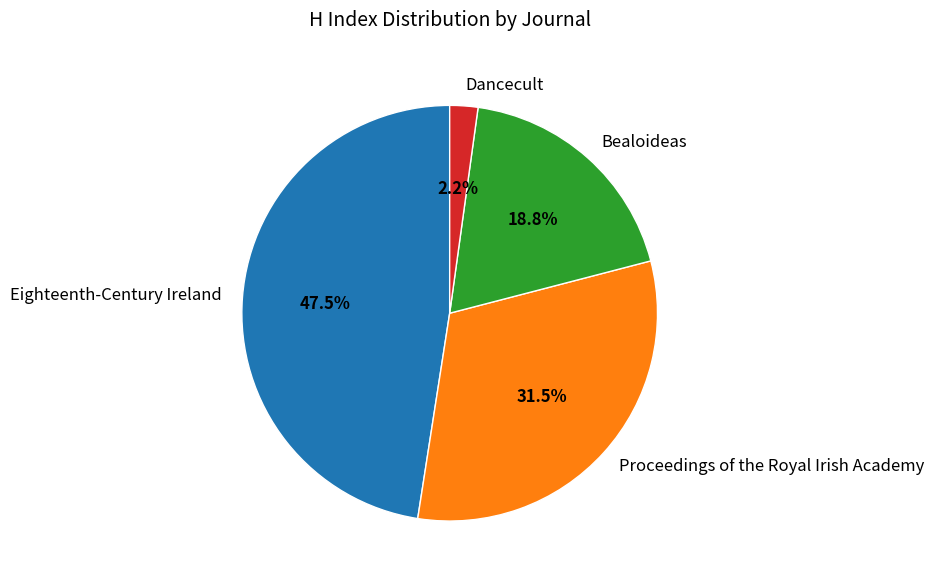

Is there a majority slice in this chart?

No